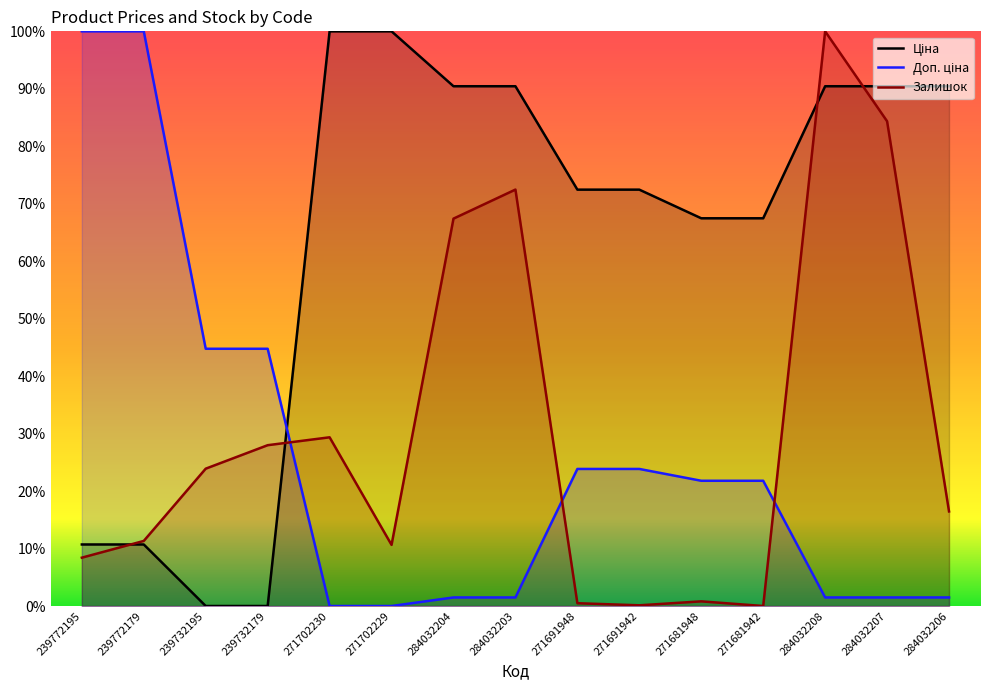

How many intersections are there between Ціна and Залишок?

4